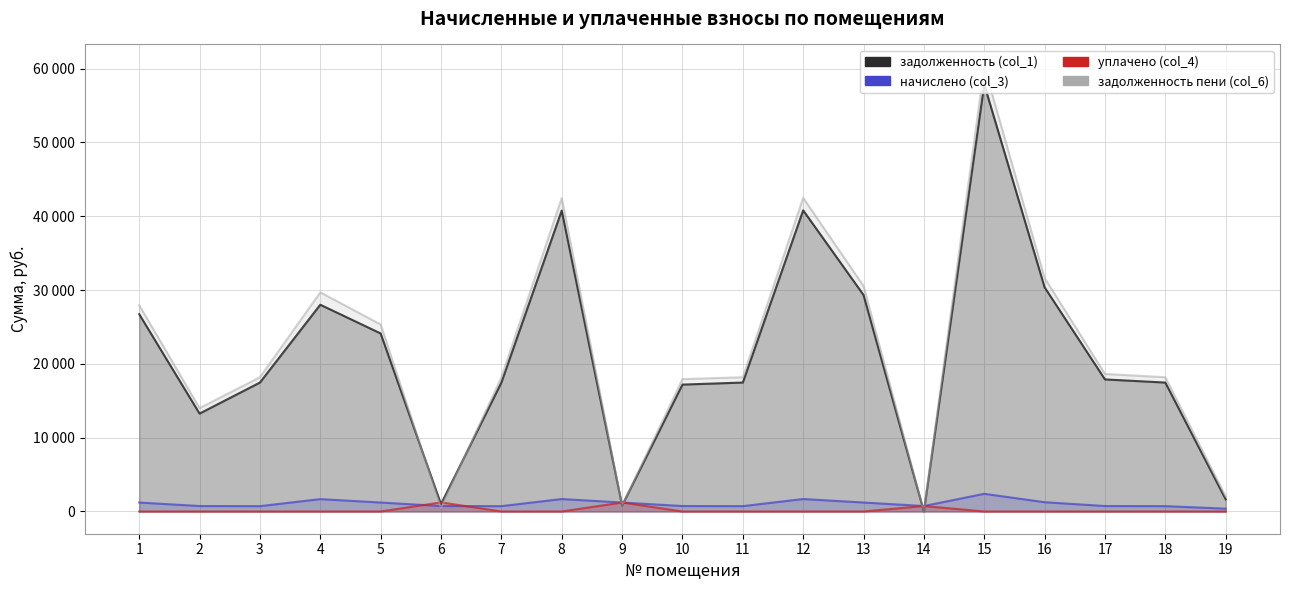

Where is the first local maximum for задолженность пени (col_6)?

4